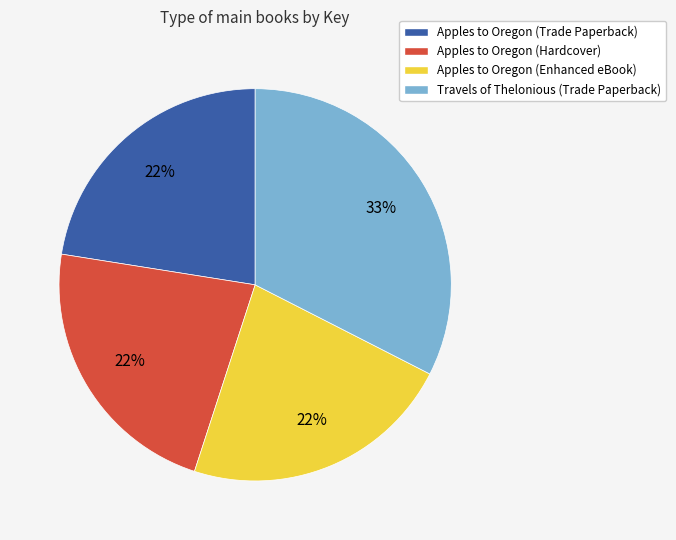

The Apples to Oregon (Trade Paperback) slice represents 35% of the pie. True or false?

False